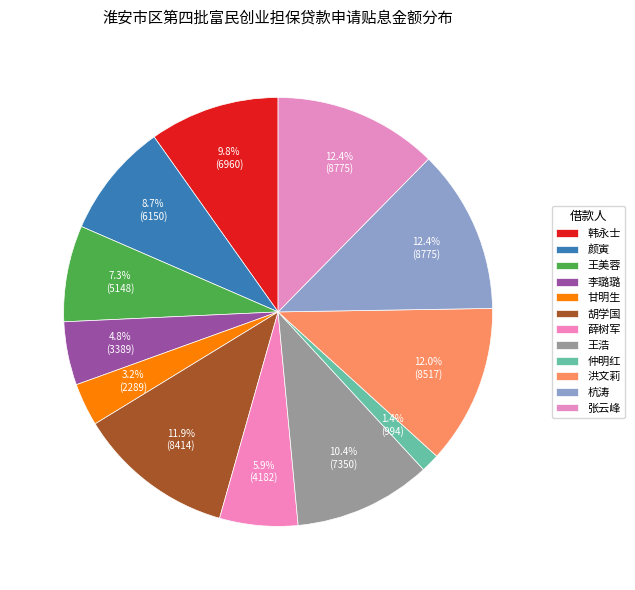

Combined, do 洪文莉 and 王美蓉 account for over 50%?

No